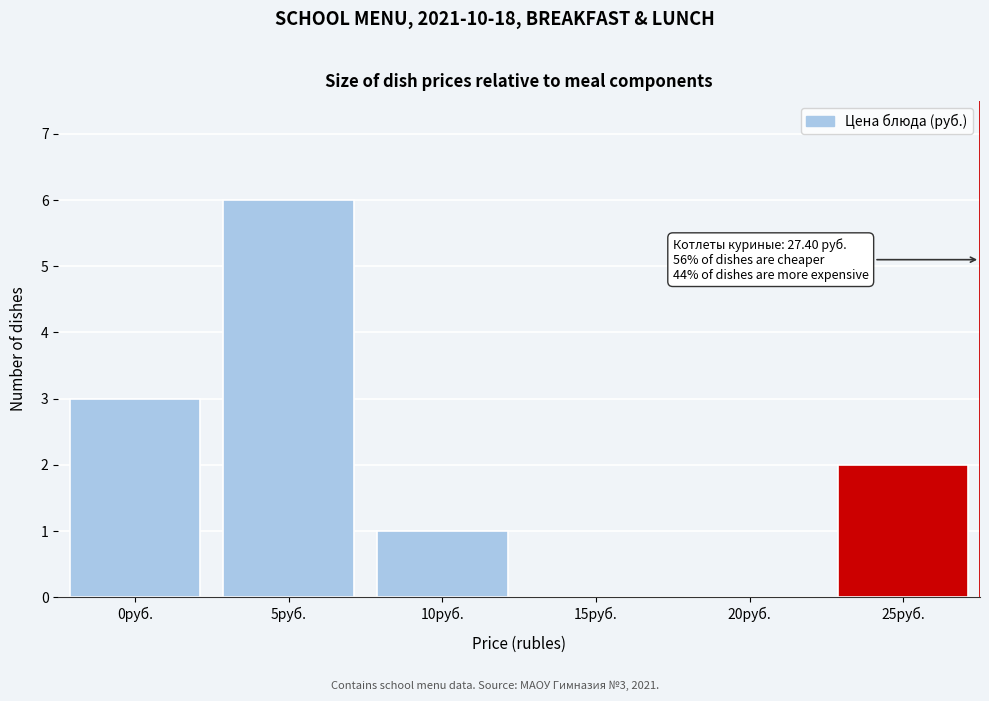

Reading left to right, transcribe all the data shown in this chart.

0руб.=3	5руб.=6	10руб.=1	15руб.=0	20руб.=0	25руб.=2